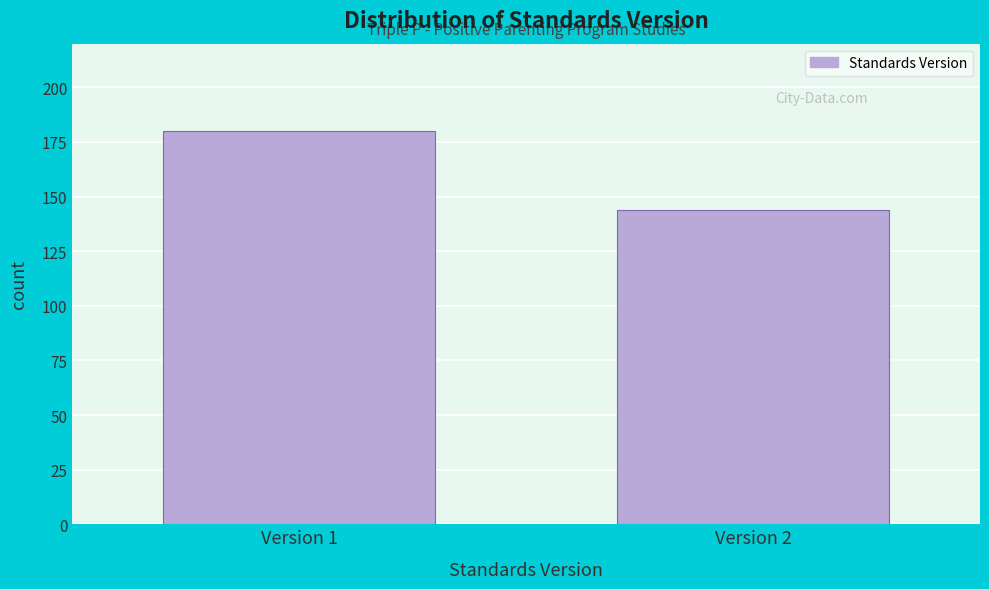

Reading left to right, list all the values displayed in this chart.

180	144